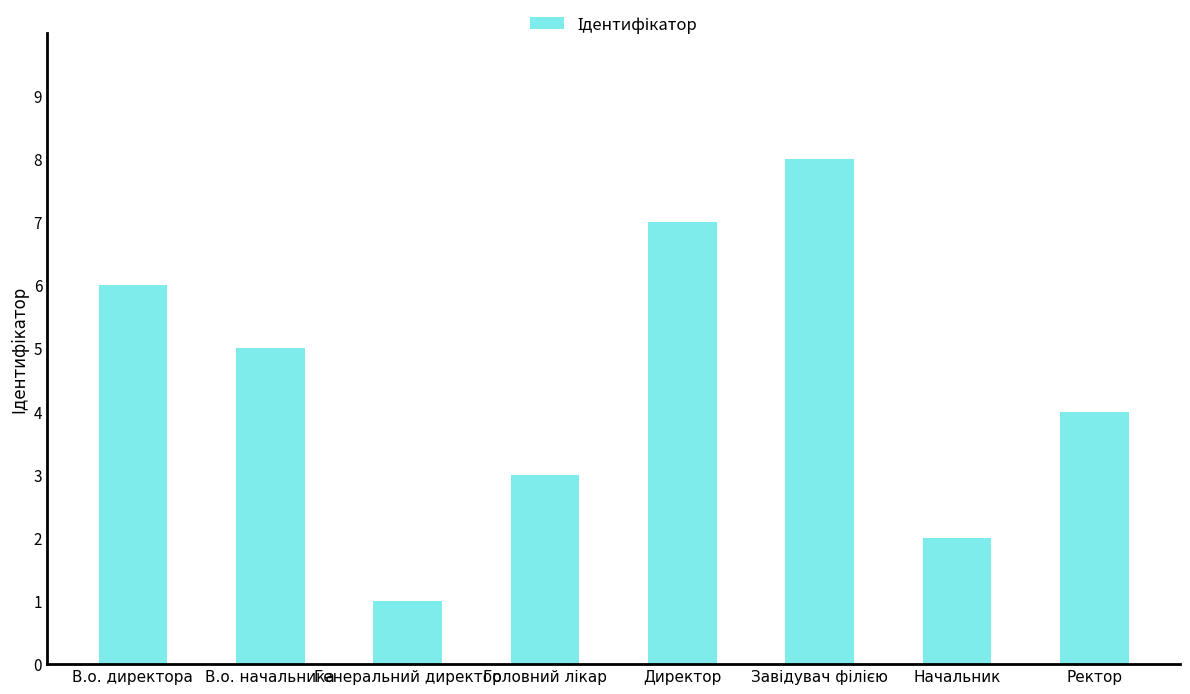

Are the bars grouped side by side (vs. stacked)?

No